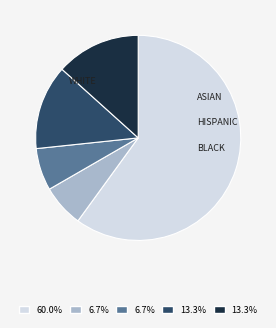

How many slices are in this pie chart?

5